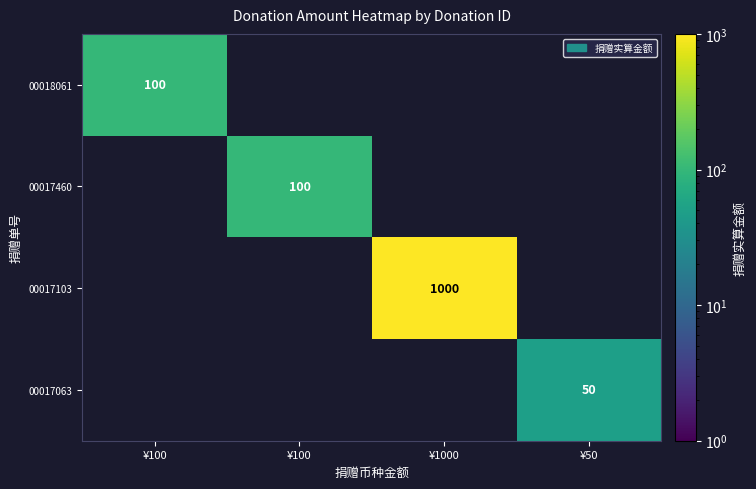

True or false: 00017063 has a value of 18.4 at ¥50.

False